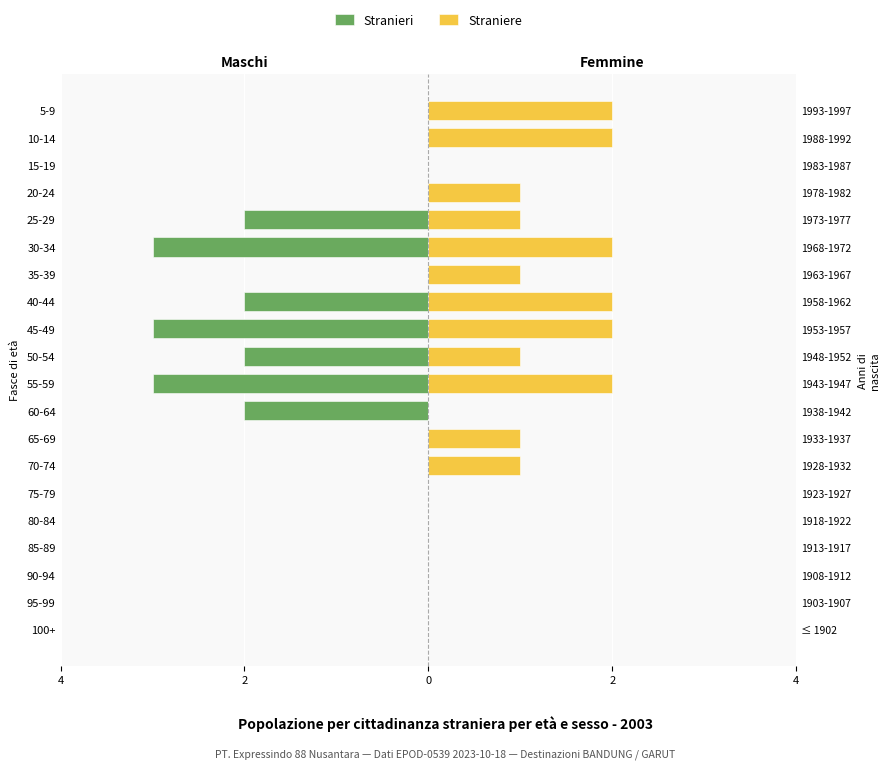

Which series has the largest range (max minus min)?

Stranieri